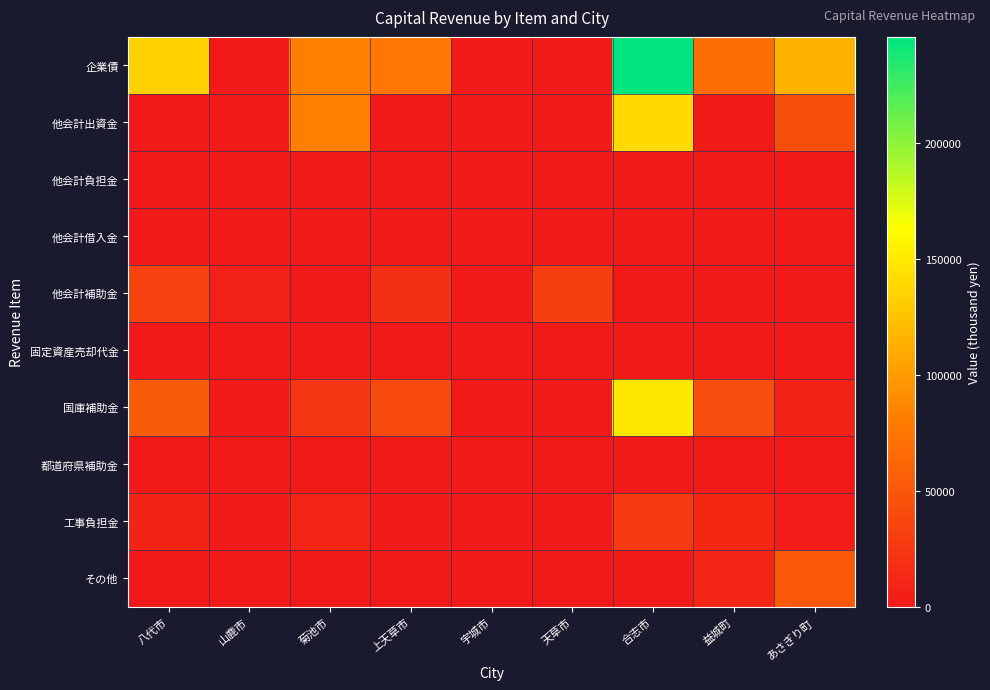

Which series changed the most between 八代市 and あさぎり町?

その他